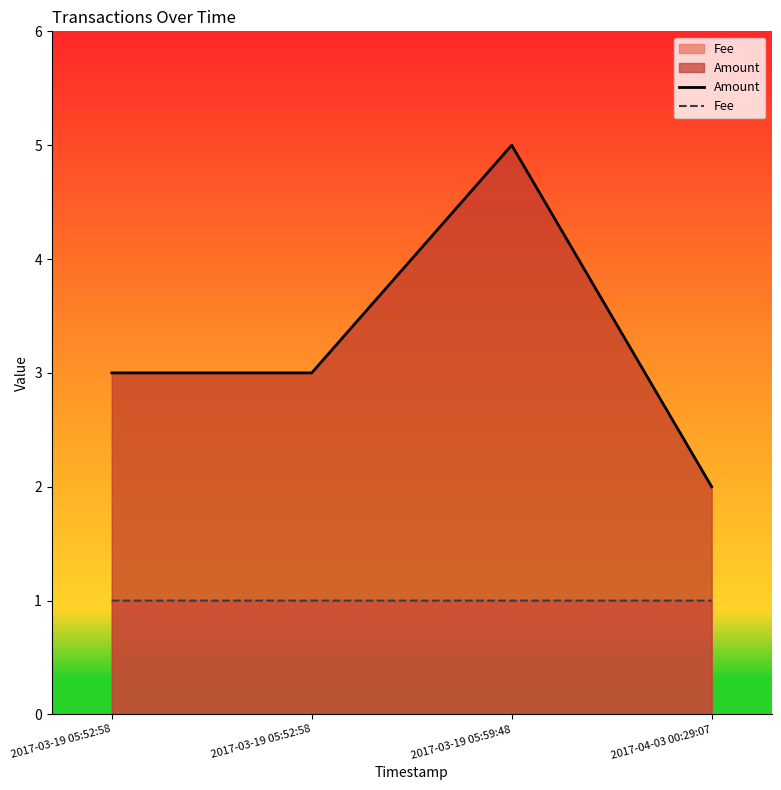

Which series has the largest range (max minus min)?

Amount